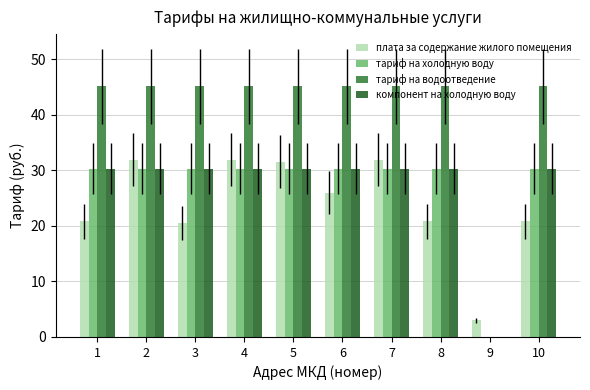

What is the greatest value displayed?

45.2